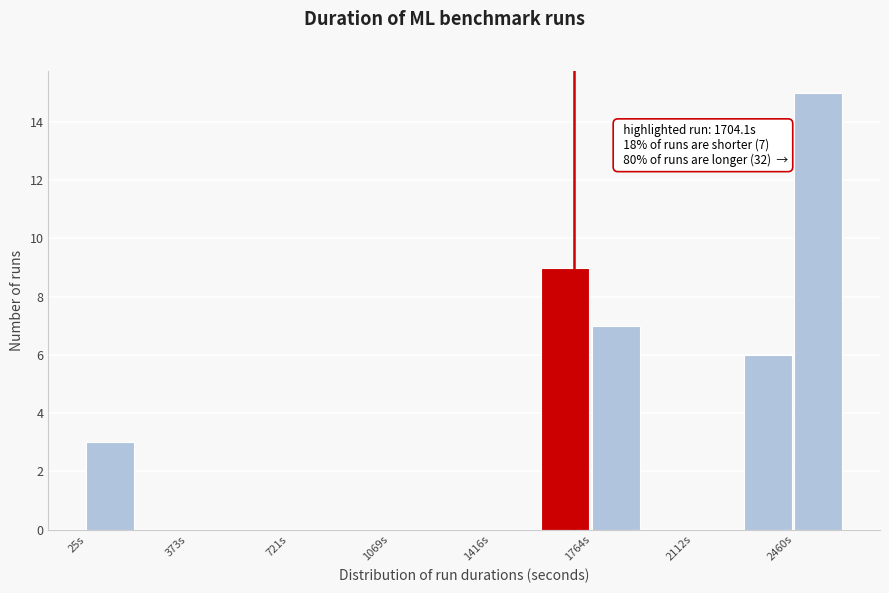

Around what value on the x-axis is the tallest bar? Give the approximate position of its centre, as read against the axis.

2550